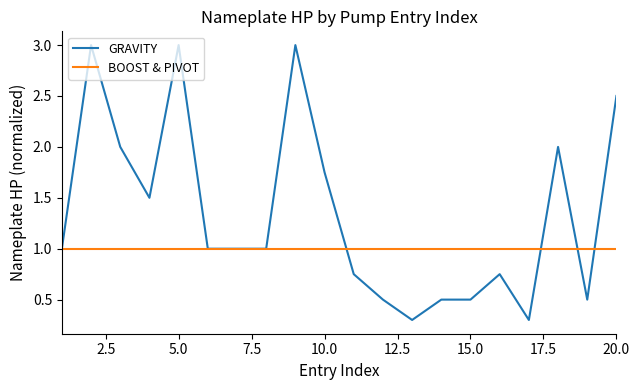

Which series has the largest total across all categories?

GRAVITY